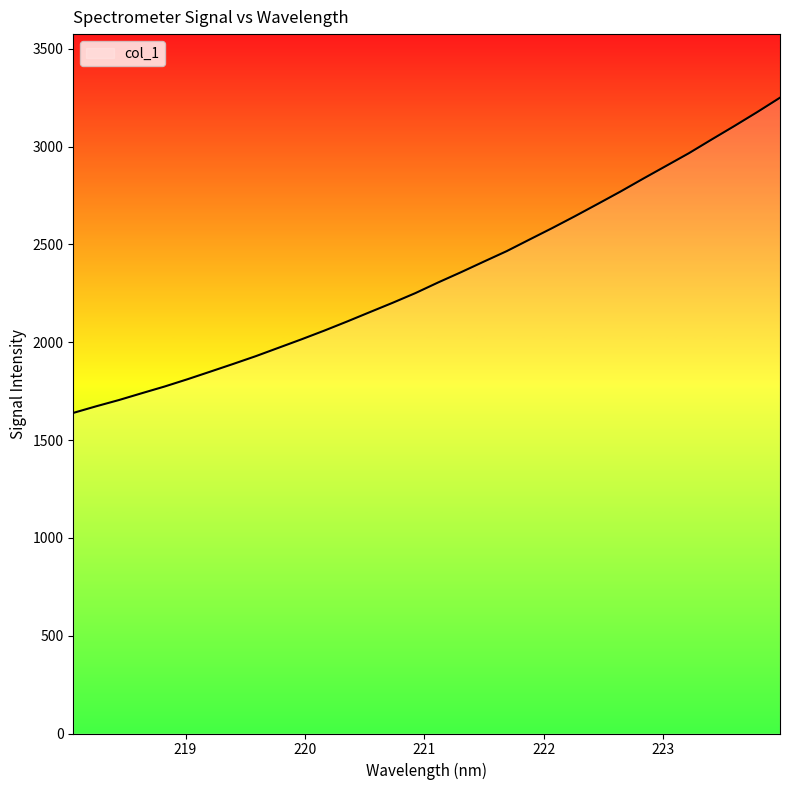

What is the difference between the maximum and minimum values?

1611.4